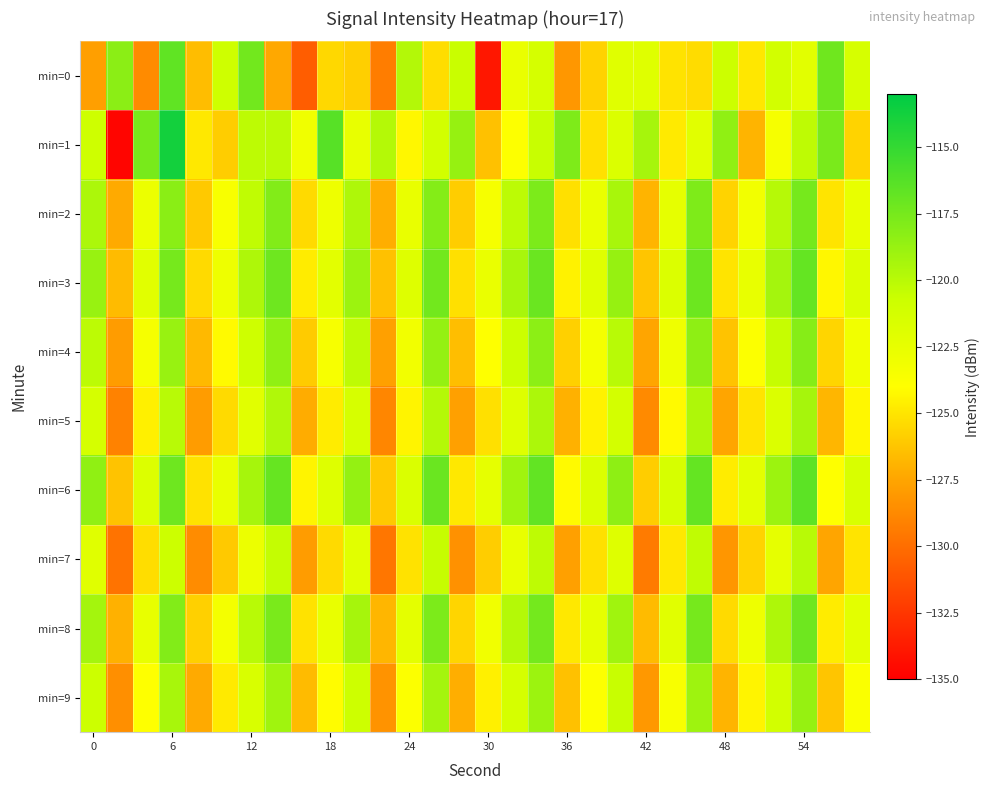

How many series are shown in this chart?

10